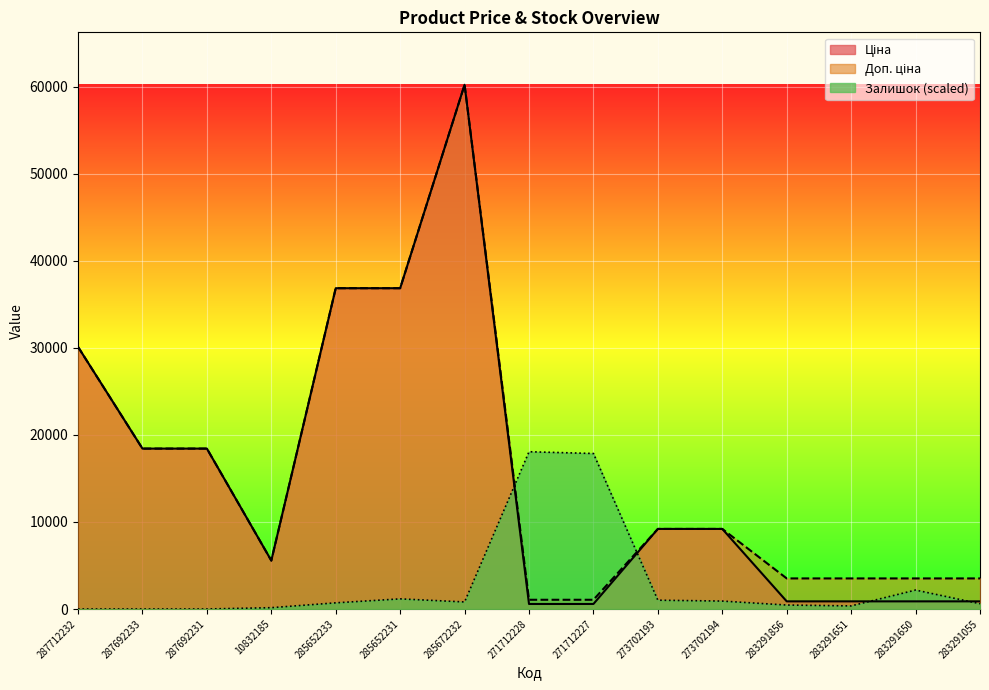

After their last crossing, which series has the higher values: Залишок or Ціна?

Ціна